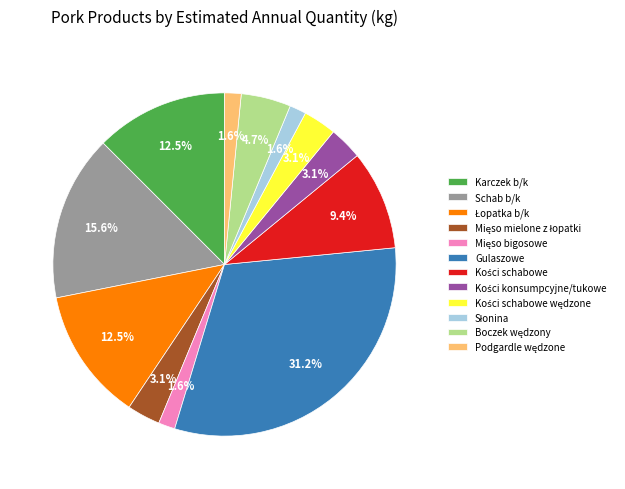

Approximately how many times larger is the value at Karczek b/k compared to Gulaszowe?

0.4